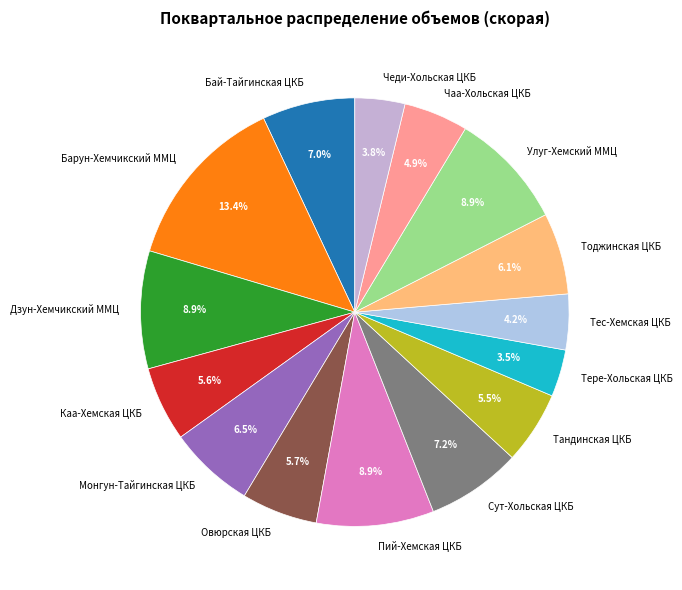

Is there a majority slice in this chart?

No